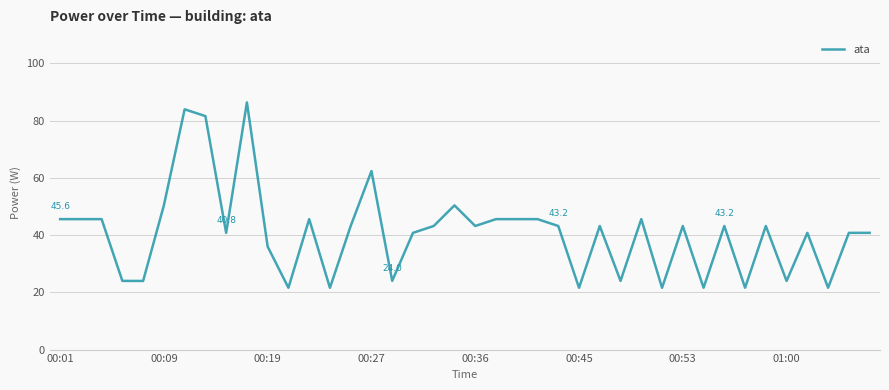

The value at 01:00 is 14.6. True or false?

False